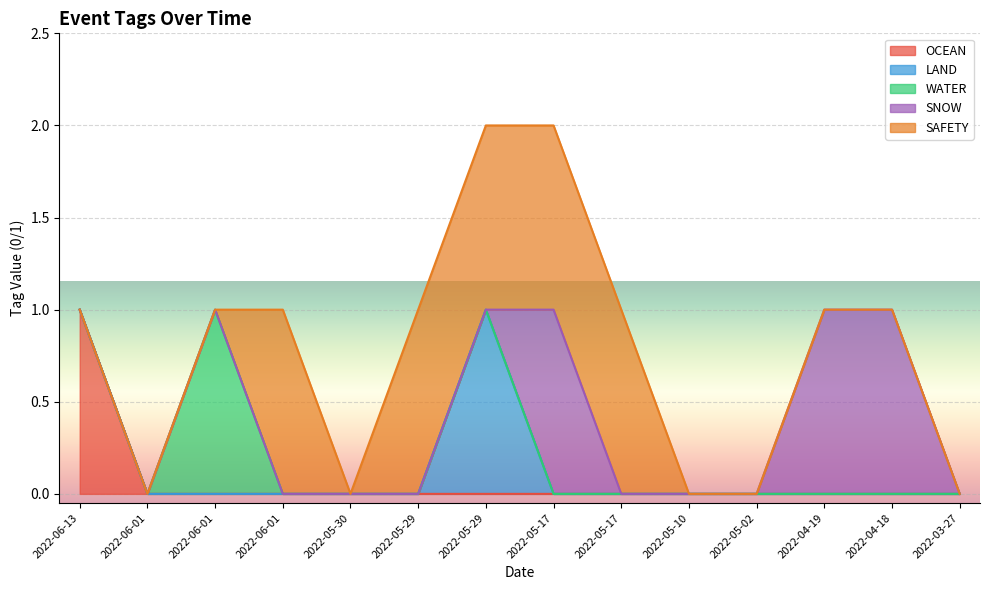

True or false: WATER has more than 2 points higher than both neighbors.

False